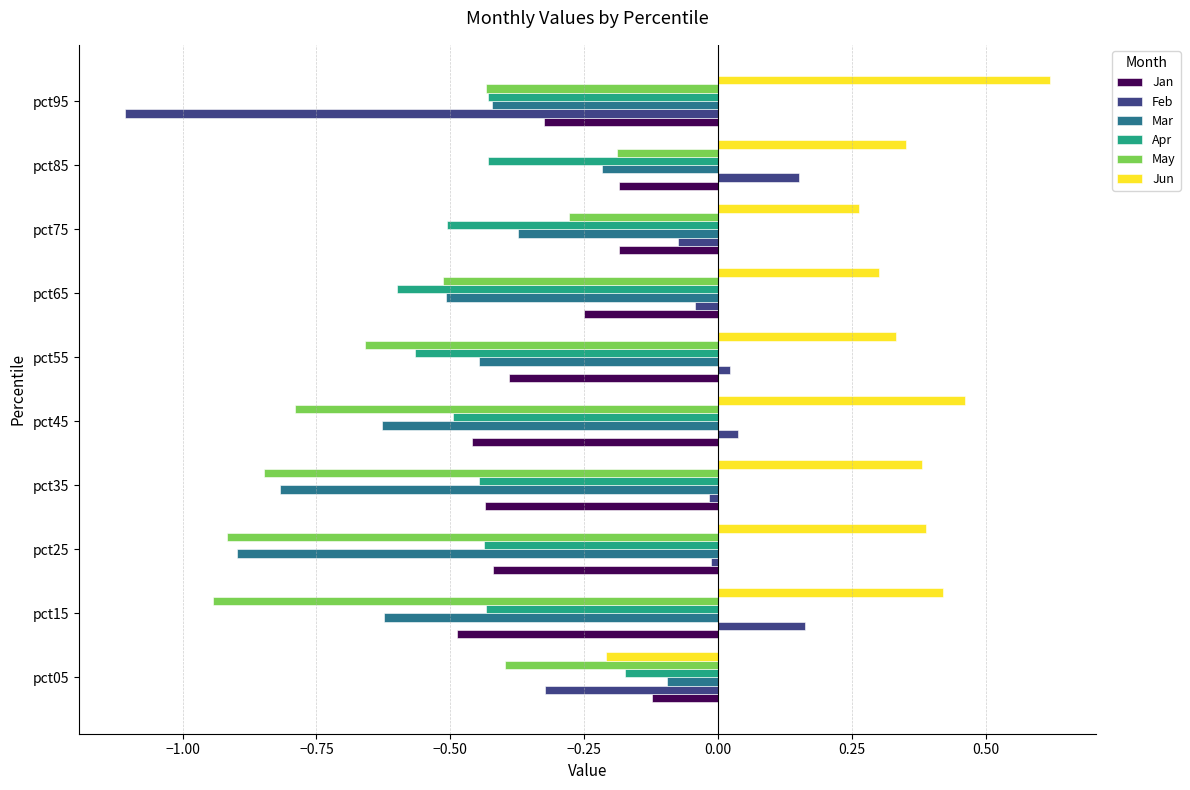

Which series has the largest total across all categories?

Jun